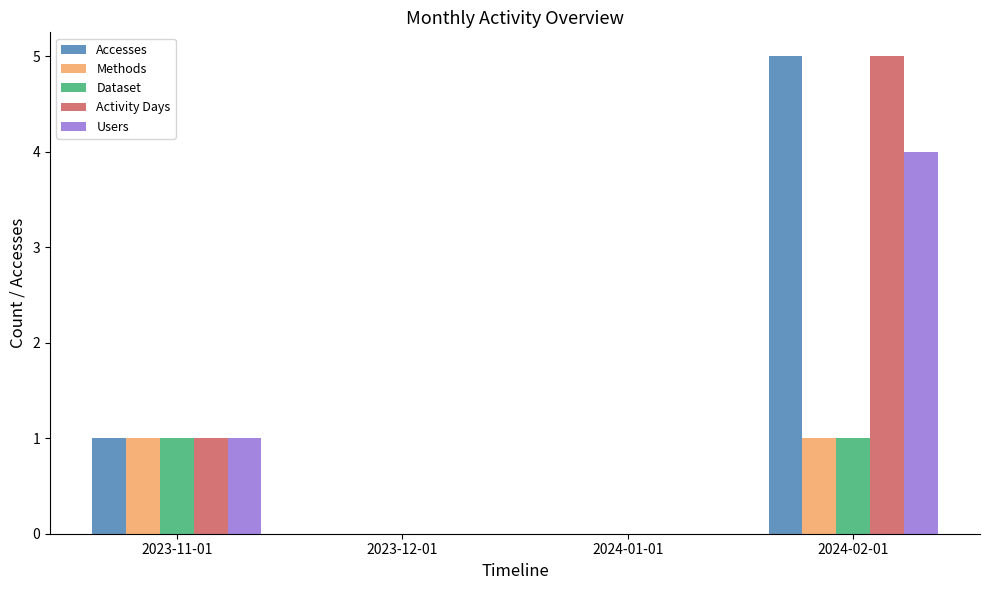

How many data points does each series have?

4